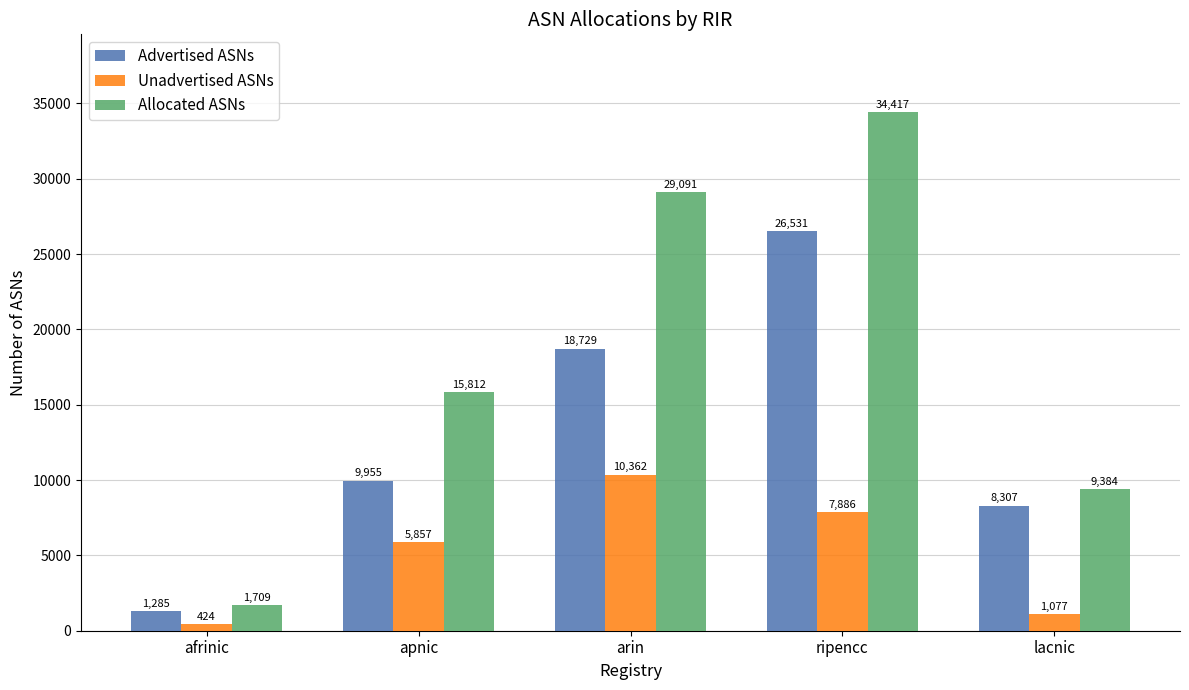

What is the sum of the Unadvertised ASNs values at apnic and lacnic?

6934